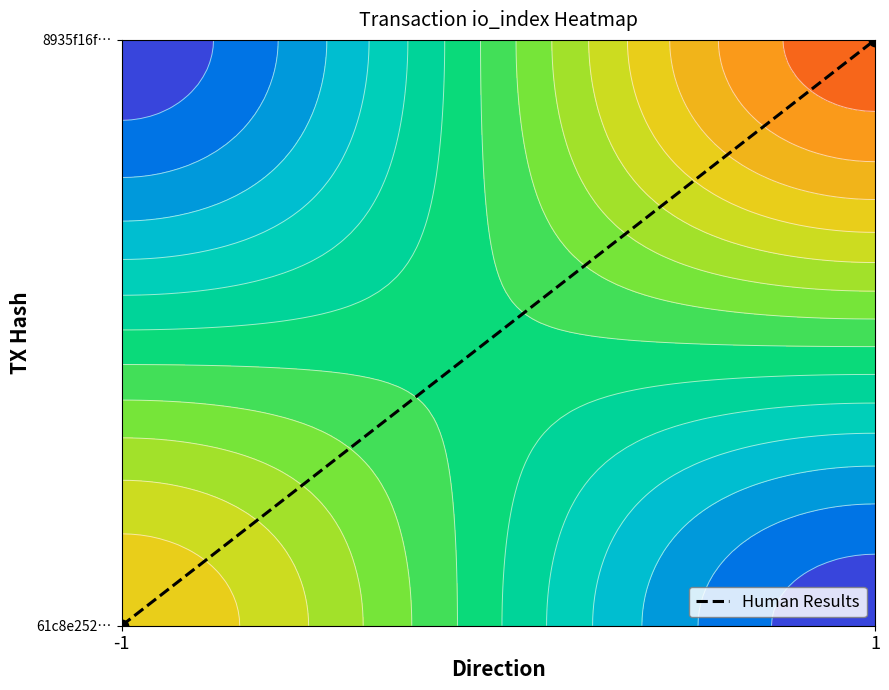

The chart shows a value of 1 at -1. True or false?

False